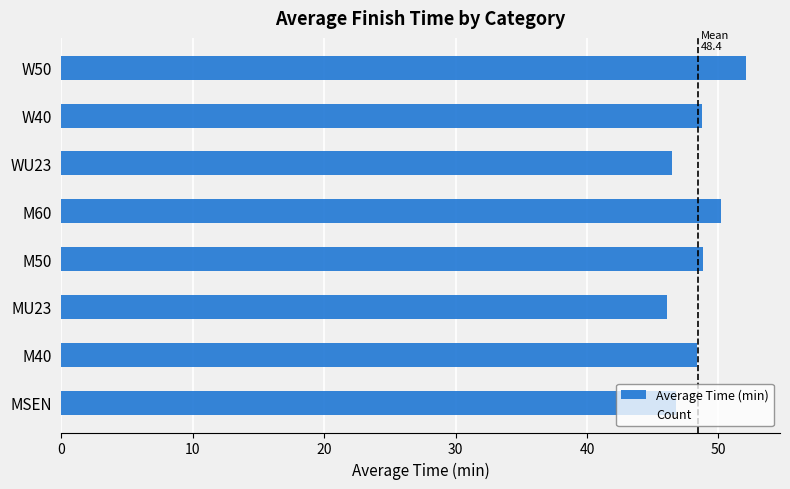

The value at MU23 is 46.1. True or false?

True